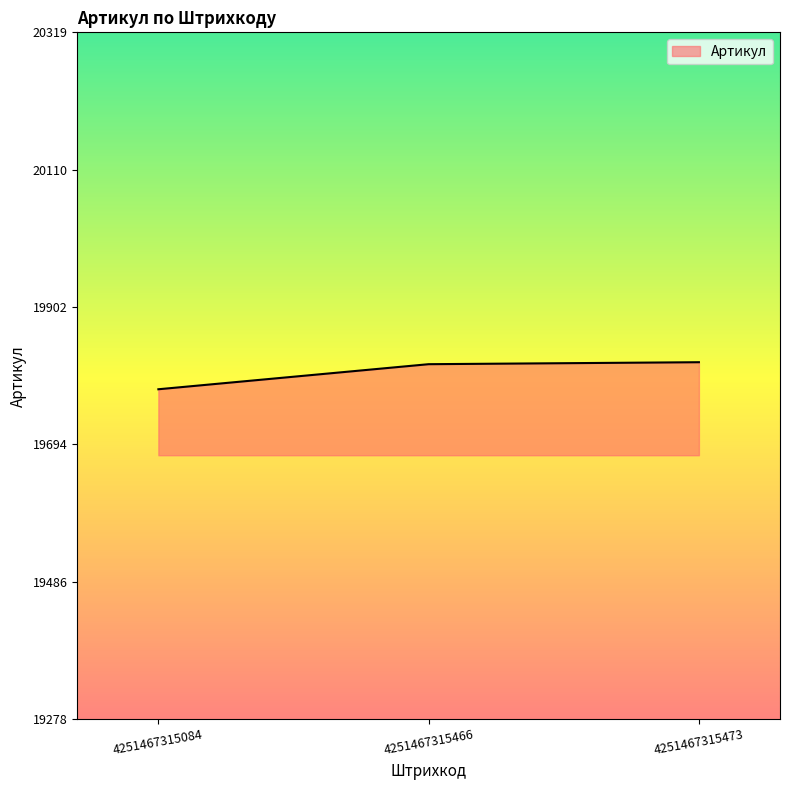

Count the number of categories in the chart.

3